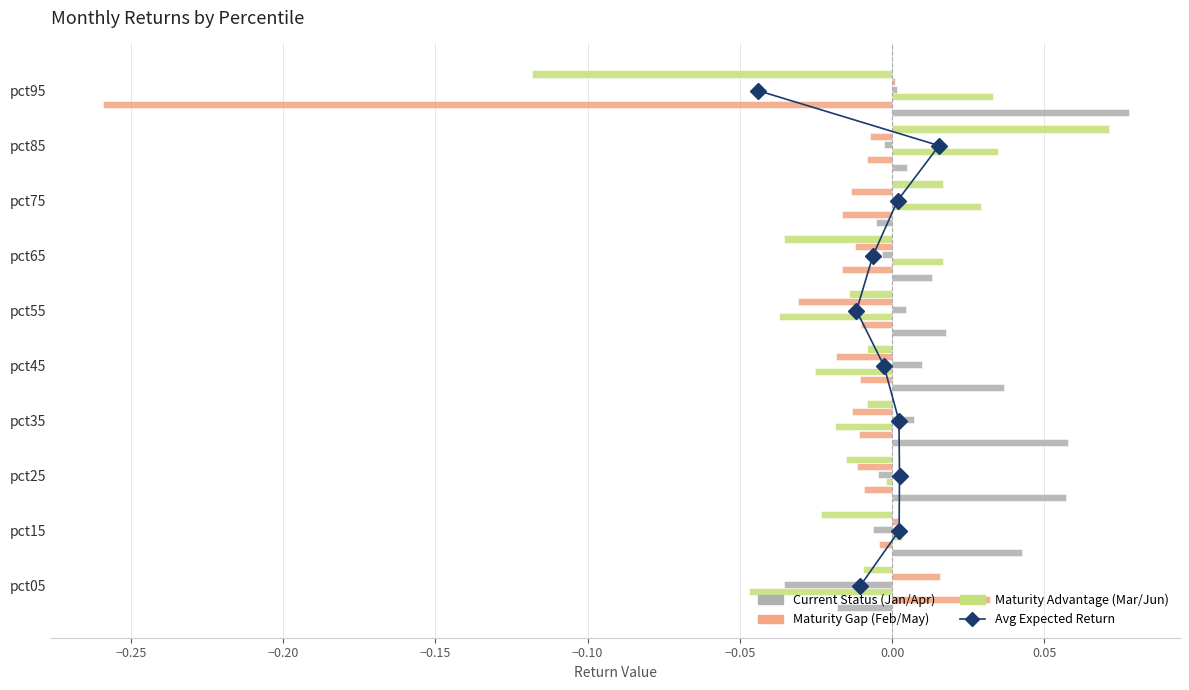

Is it true that Jun equals -0.0 at pct55?

True